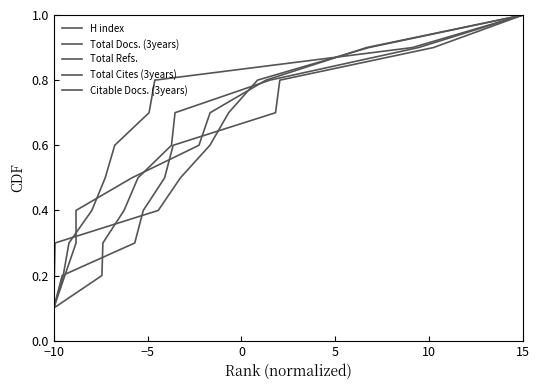

Is the value of Total Refs. at 8 greater than the value of Total Docs. (3years) at 5?

Yes